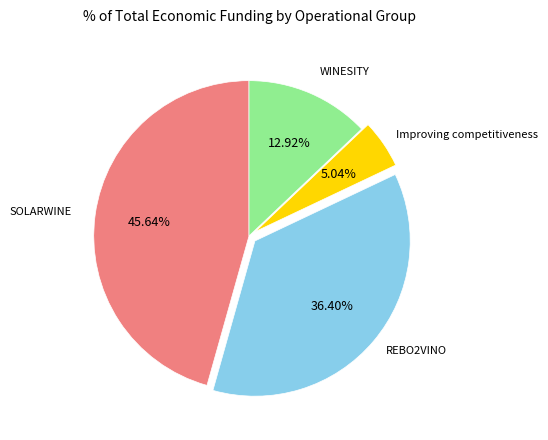

Is there a majority slice in this chart?

No